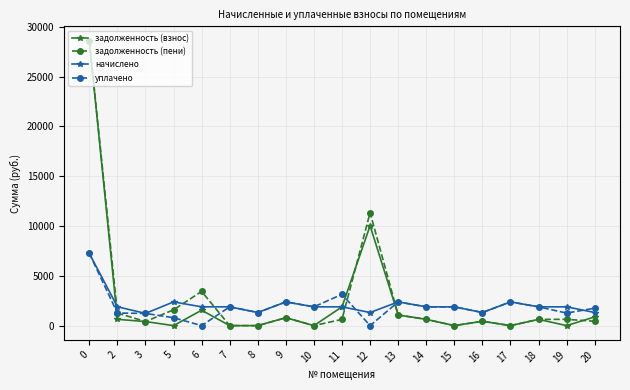

True or false: задолженность (взнос) and начислено intersect in this chart.

True